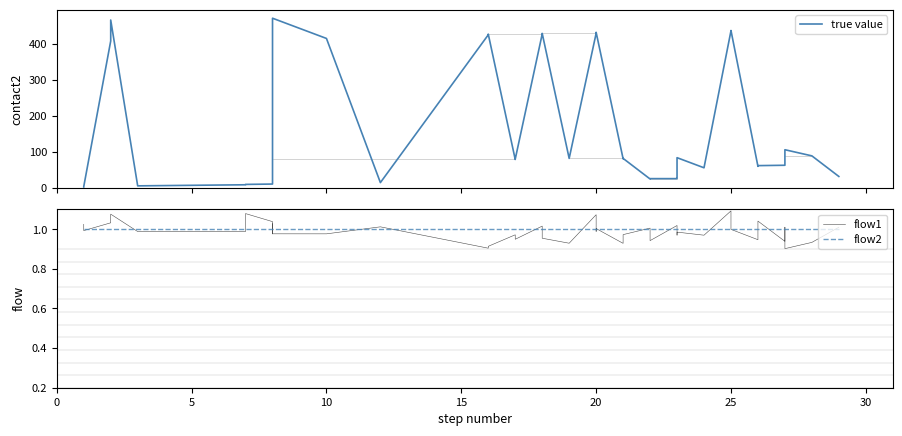

True or false: flow2 has more than 0 points higher than both neighbors.

False